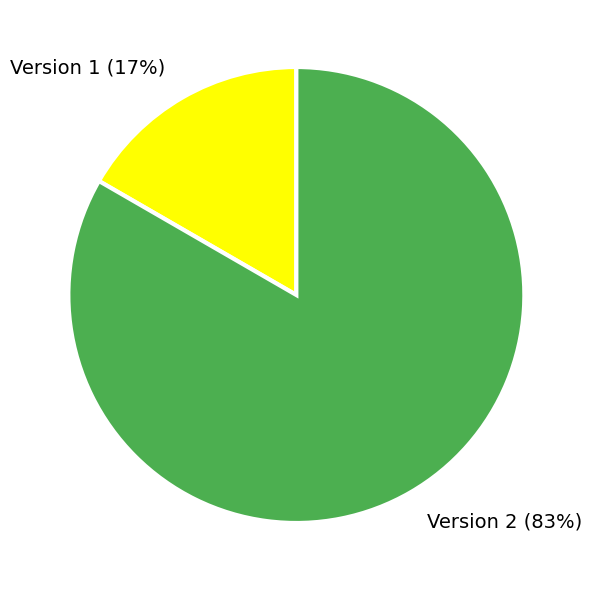

What is the smallest slice in the pie chart?

Version 1 (17%)